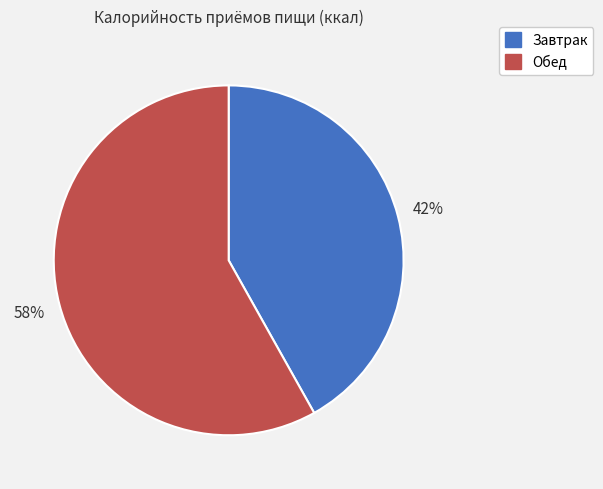

To the nearest percent, what percentage of the pie is Обед?

58%